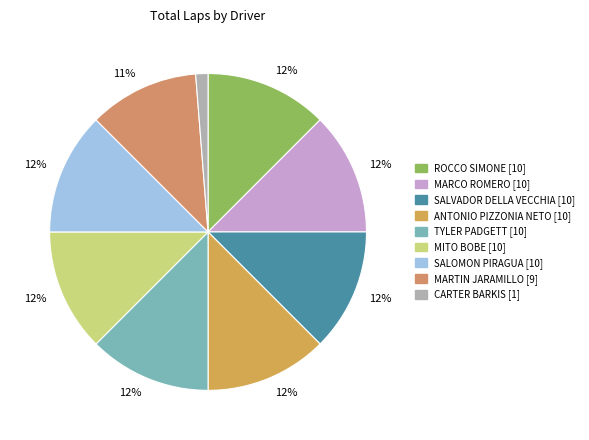

Does any single category account for the majority?

No